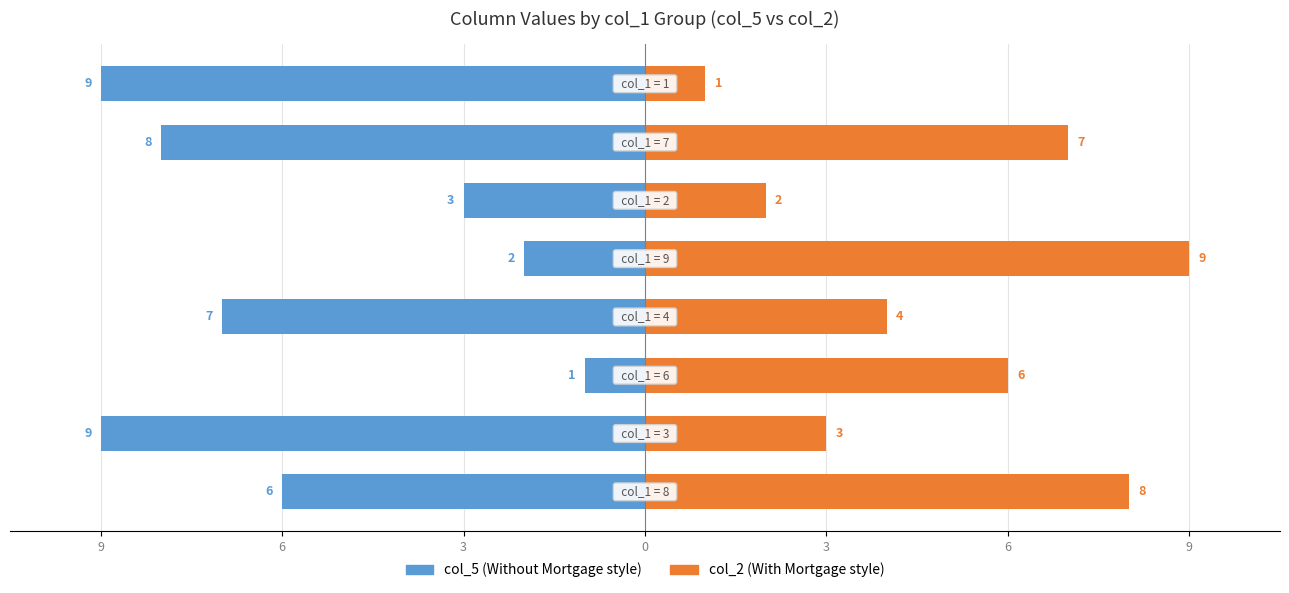

How many distinct data groups are displayed?

2